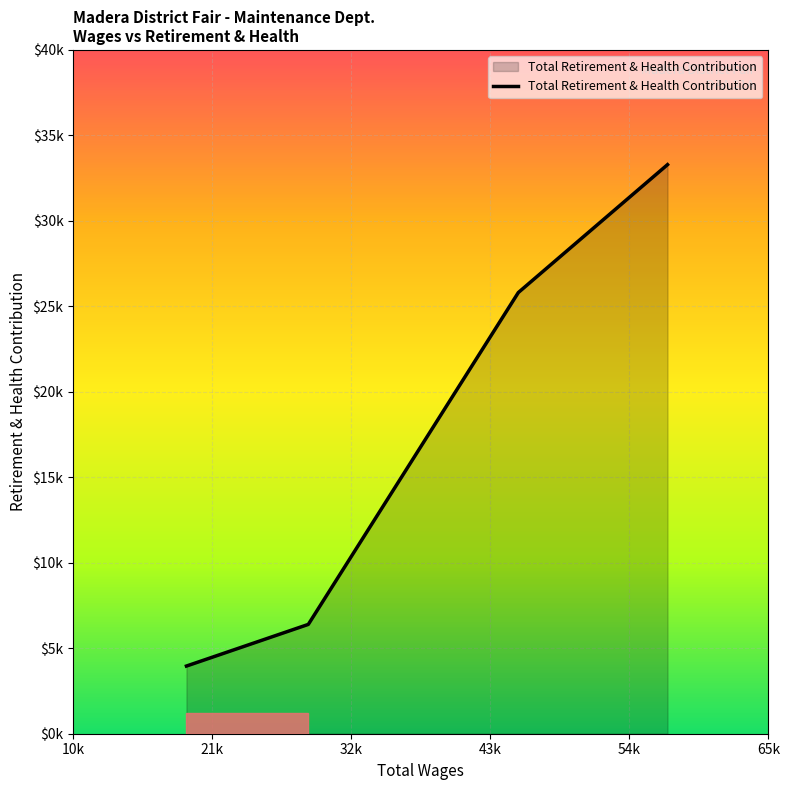

Rank the categories by value from highest to lowest.

57017.0, 45216.0, 28602.0, 18962.0